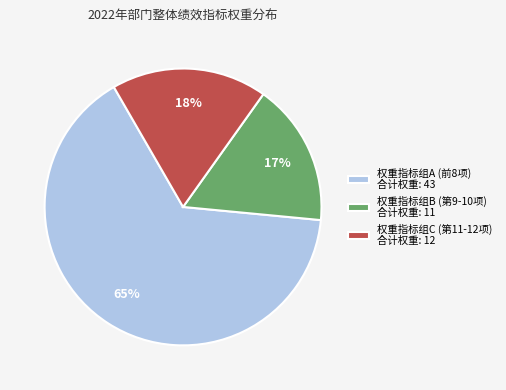

The 权重指标组A (前8项) 合计权重: 43 slice represents 78% of the pie. True or false?

False